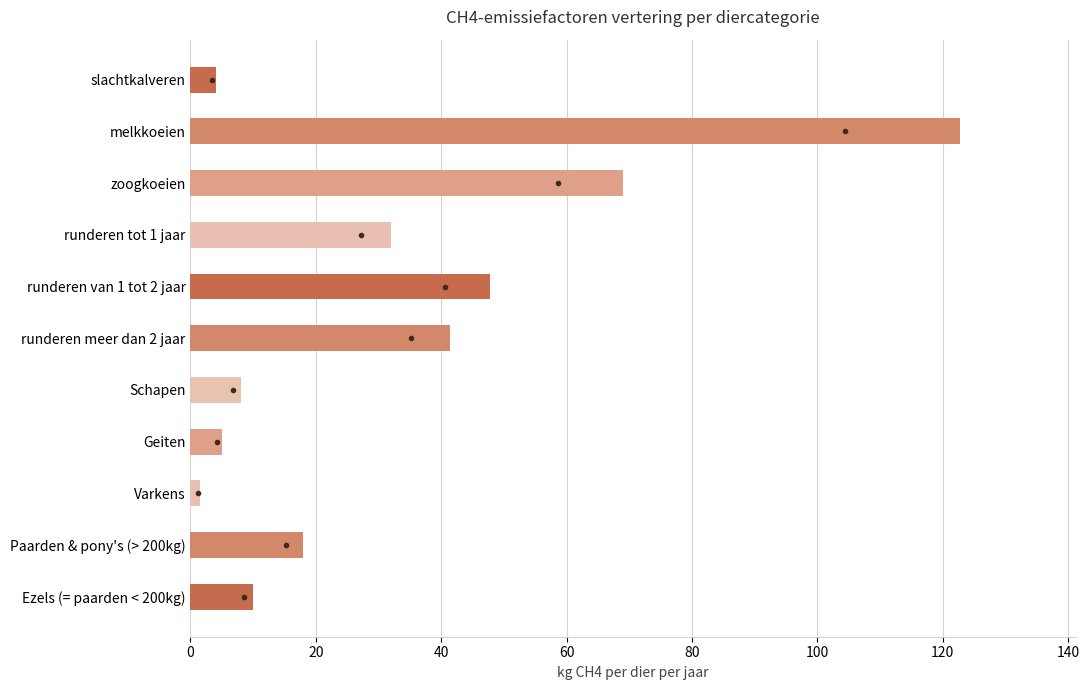

Reading top to bottom, extract all data points from this chart.

slachtkalveren=4.1	melkkoeien=122.8	zoogkoeien=68.9	runderen tot 1 jaar=31.9	runderen van 1 tot 2 jaar=47.8	runderen meer dan 2 jaar=41.4	Schapen=8.0	Geiten=5.0	Varkens=1.5	Paarden & pony's (> 200kg)=18.0	Ezels (= paarden < 200kg)=10.0